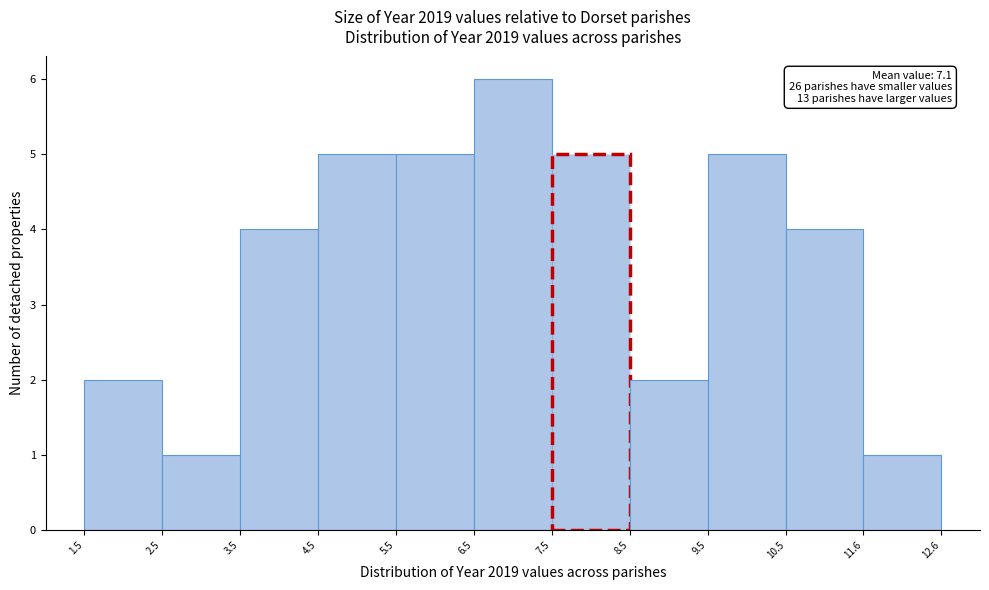

Over which range of the x-axis is the bar tallest?

6.5 to 7.5